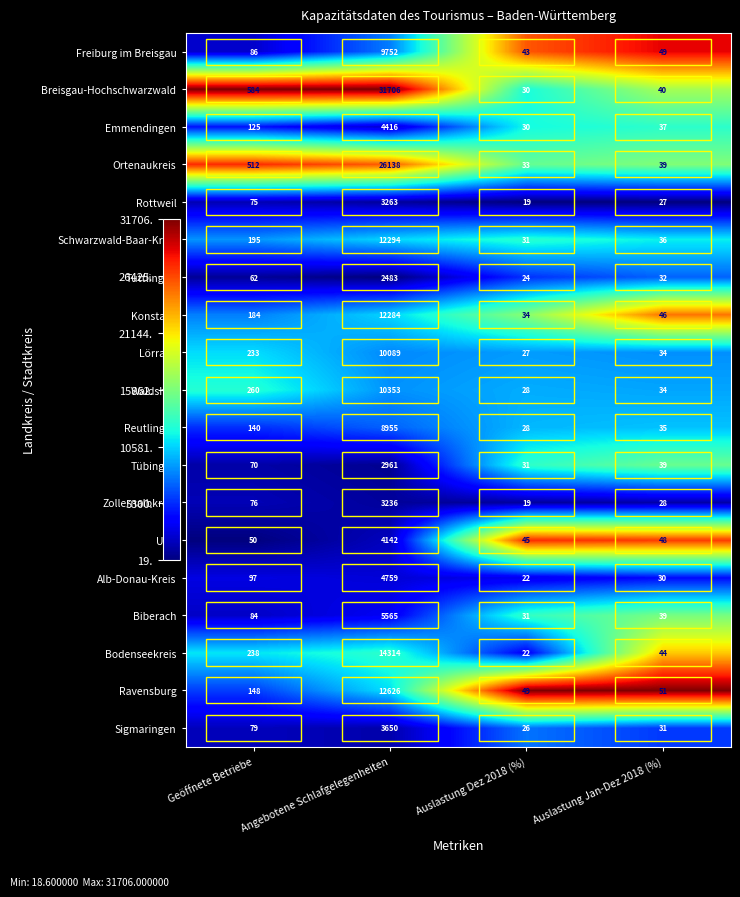

True or false: Rottweil has a value of 33 at Auslastung Dez 2018 (%).

False